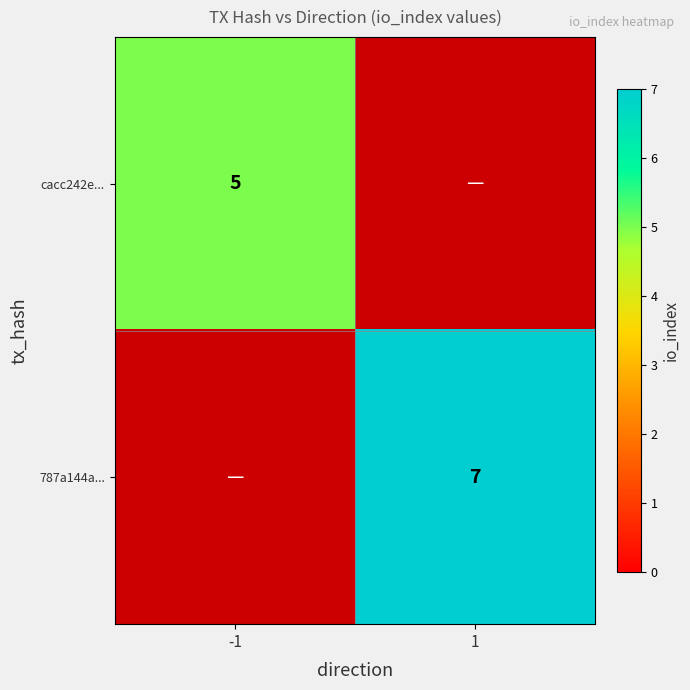

How many series are shown in this chart?

2